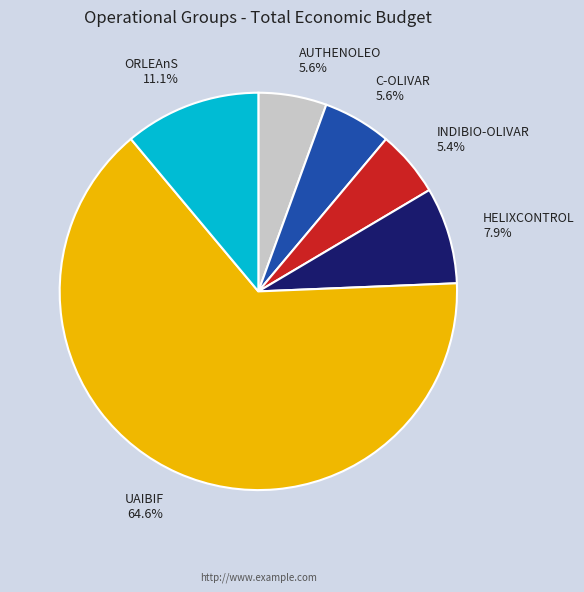

What is the majority slice?

UAIBIF